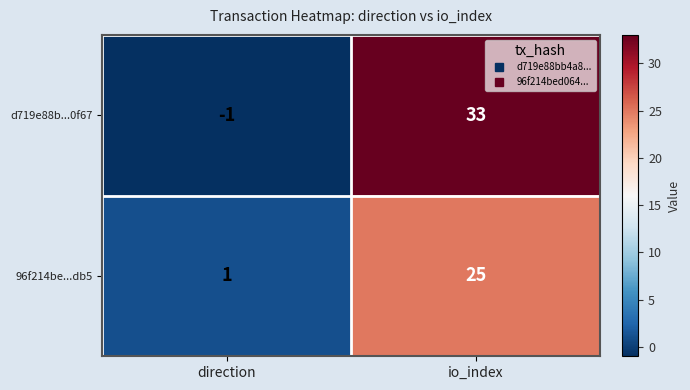

How many data points does each series have?

2